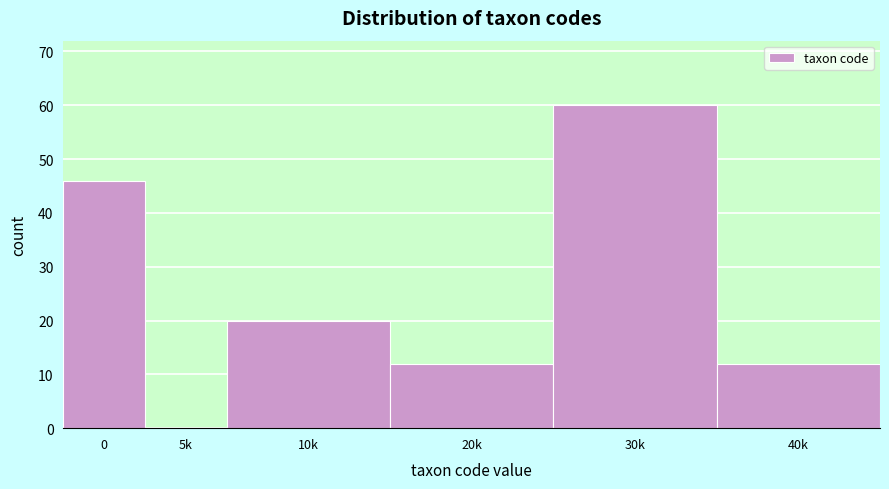

Reading right to left, extract all data points from this chart.

40k=12	30k=60	20k=12	10k=20	5k=0	0=46